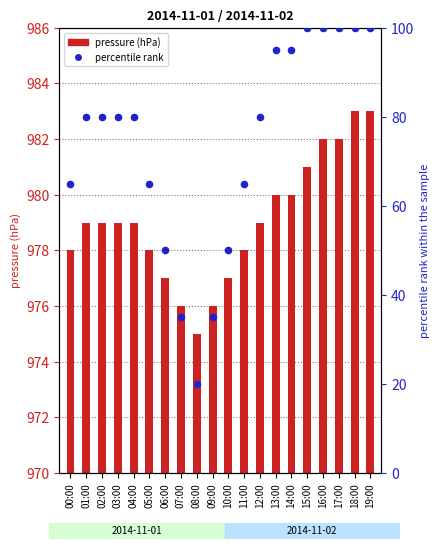

At which category is the sum across all series the highest?

18:00